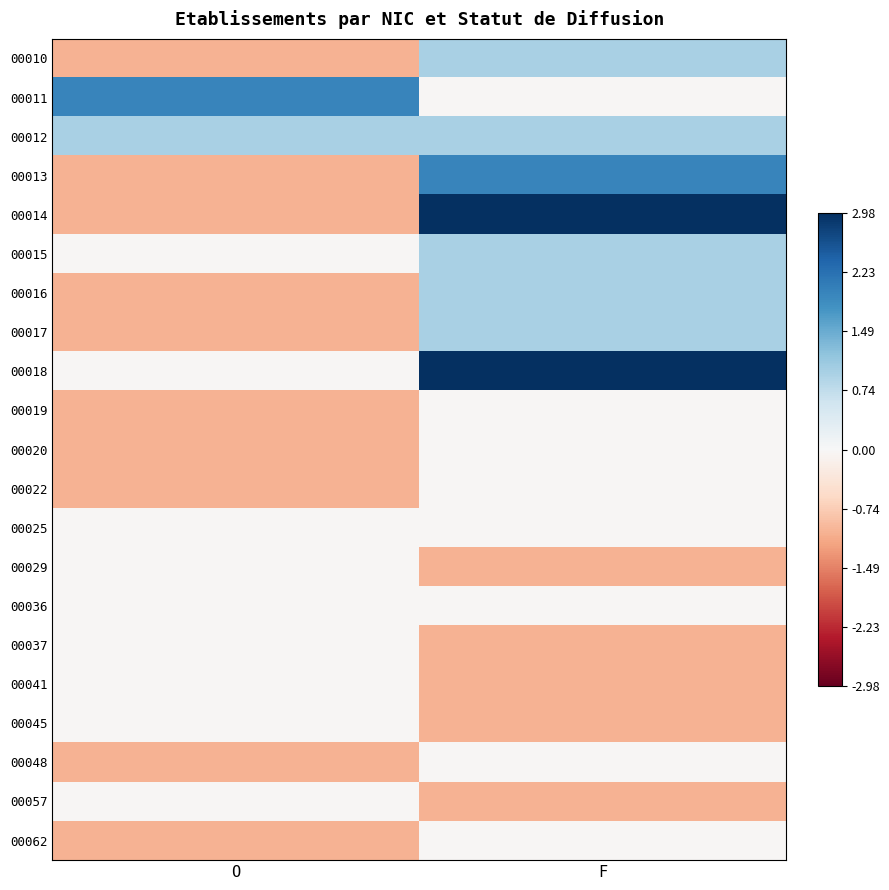

Which has a higher value, F or O?

F